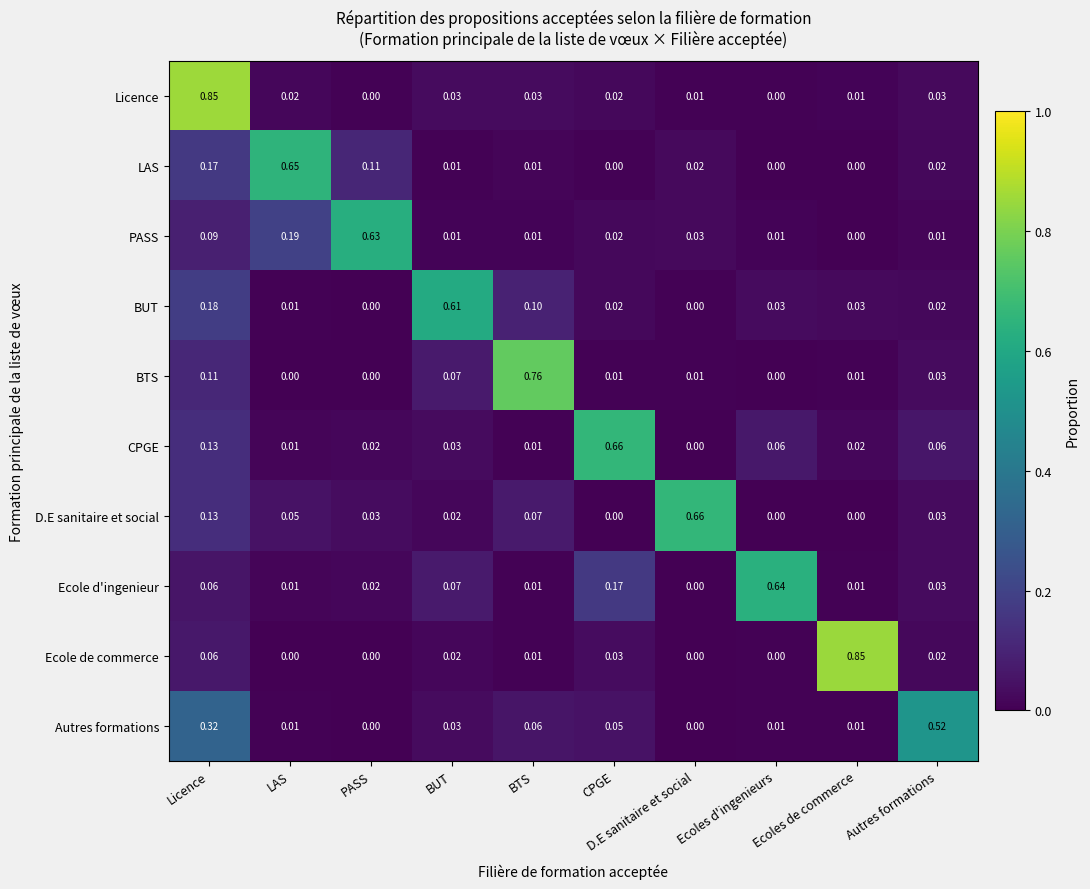

Which category has the highest value in the BTS series?

BTS